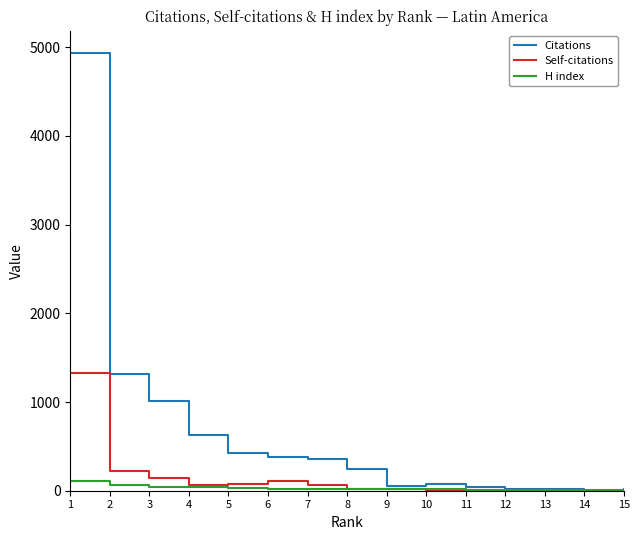

Which series has the largest total across all categories?

Citations